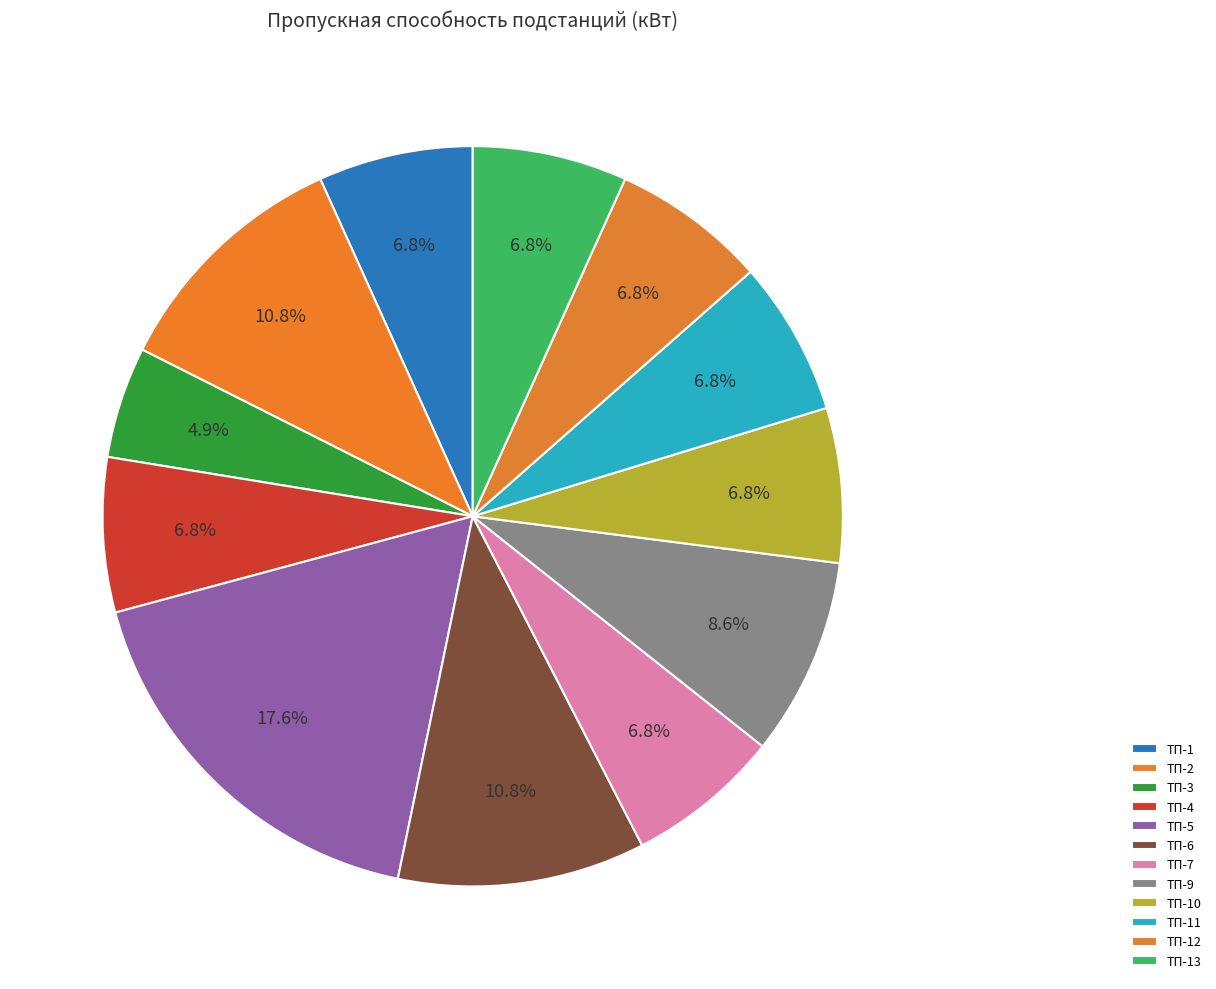

How many slices are in this pie chart?

12